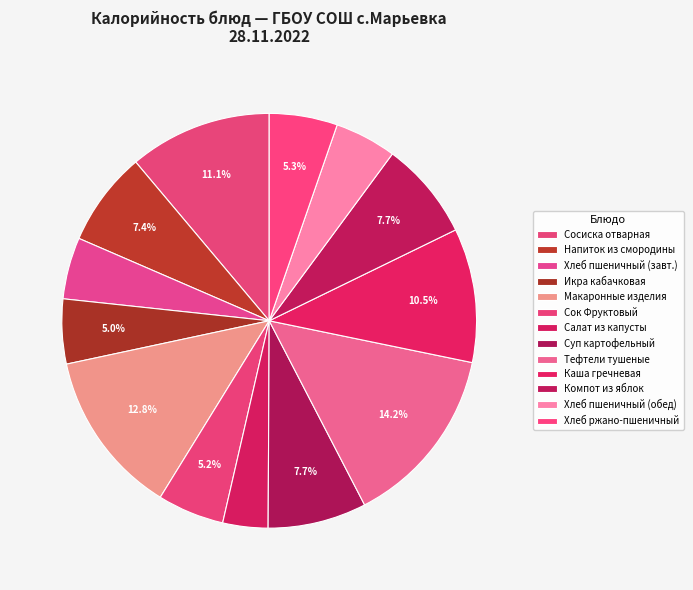

How many segments does this pie chart have?

13